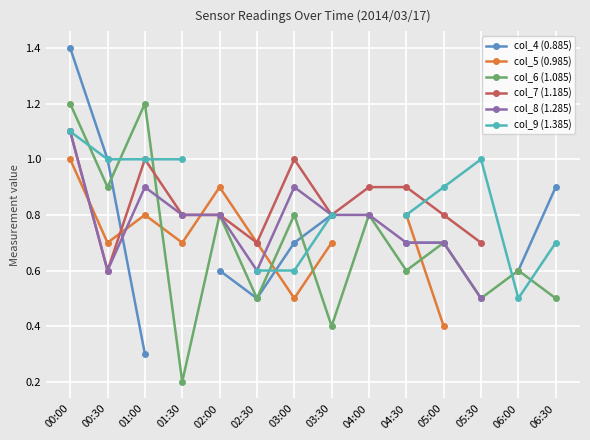

Count the number of data series in this chart.

6